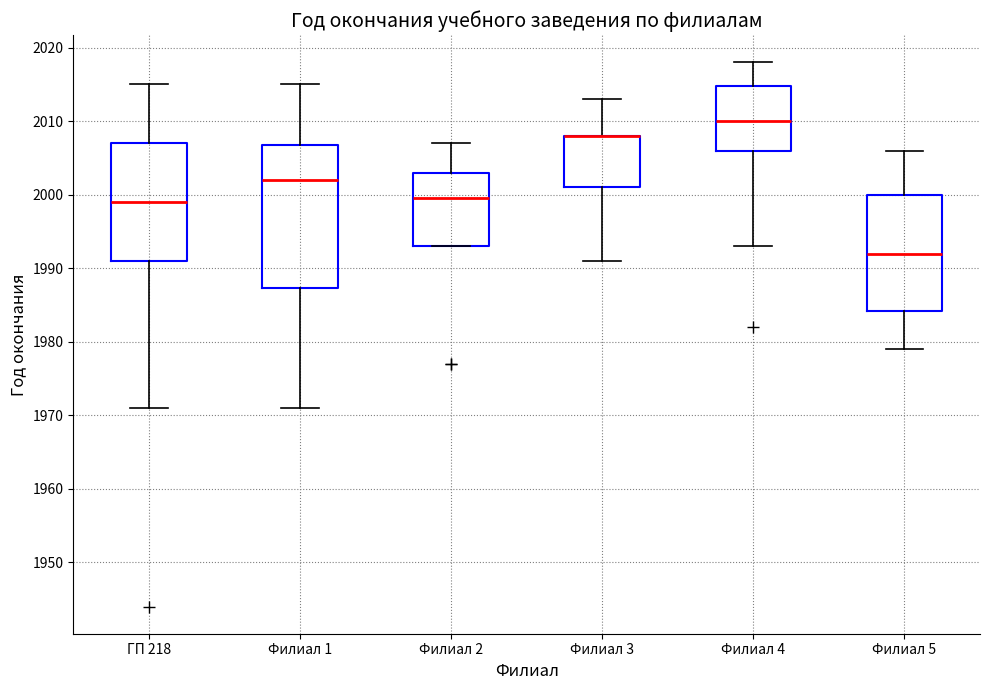

Reading left to right, read every box against the y-axis: the position of its median line, the range the box covers, and the ends of its whiskers. The values are not printed on the chart, so give them approximately, as read against the axis.

ГП 218: median 1999, box 1991 to 2007, whiskers 1971 to 2015
Филиал 1: median 2002, box 1987 to 2007, whiskers 1971 to 2015
Филиал 2: median 2000, box 1993 to 2003, whiskers 1993 to 2007
Филиал 3: median 2008 (drawn on the box's upper edge), box 2001 to 2008, whiskers 1991 to 2013
Филиал 4: median 2010, box 2006 to 2015, whiskers 1993 to 2018
Филиал 5: median 1992, box 1984 to 2000, whiskers 1979 to 2006